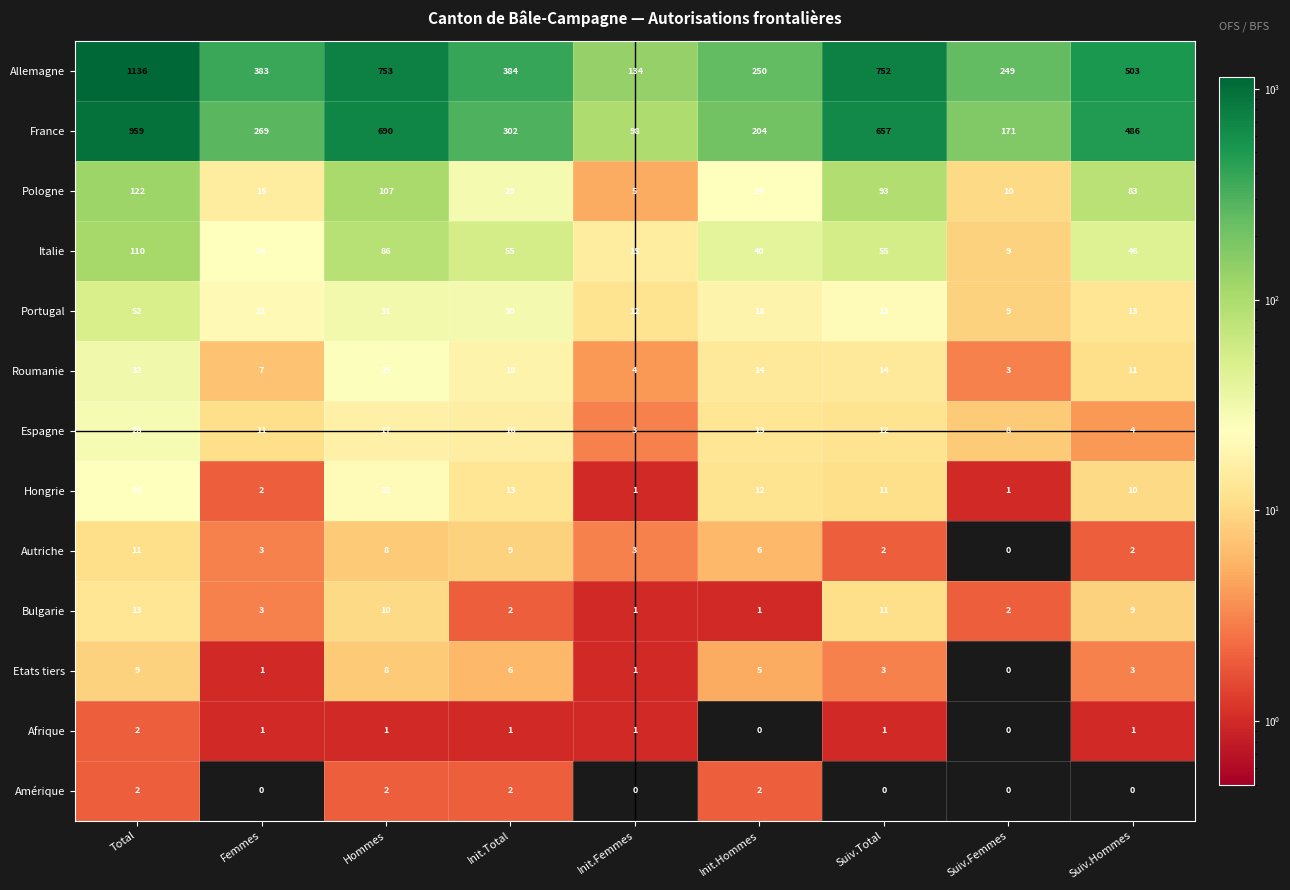

At which category is the sum across all series the highest?

Total